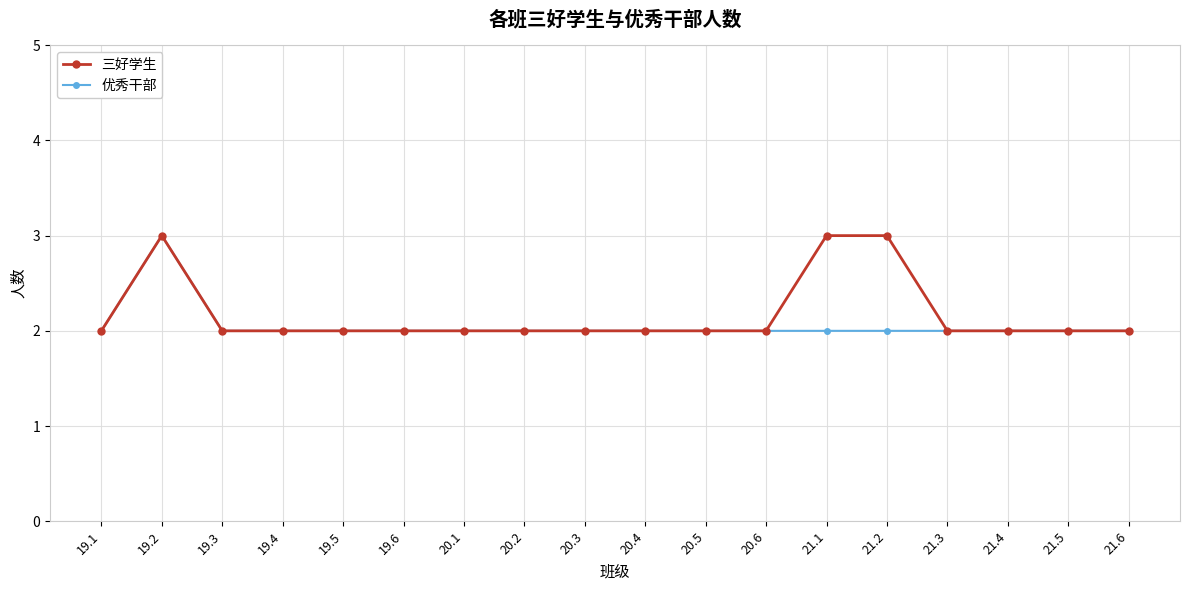

Where is the first local maximum for 三好学生?

19.2